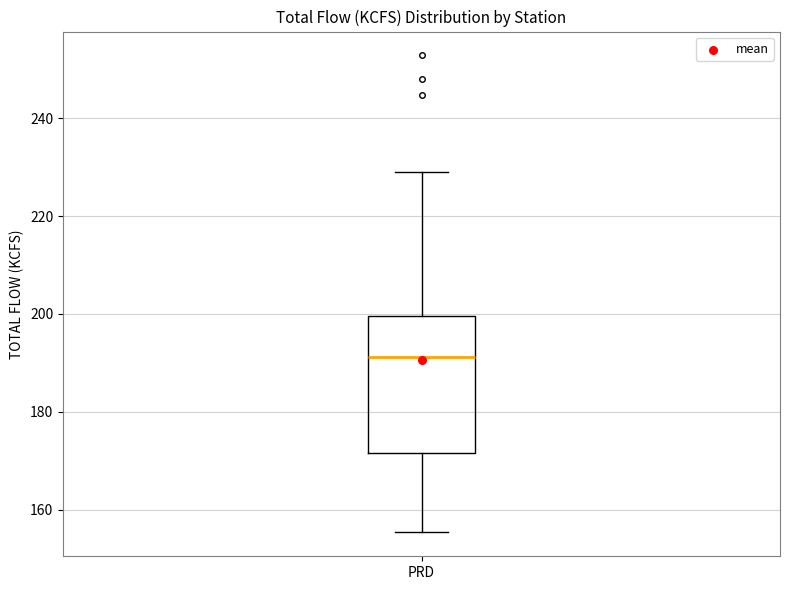

Transcribe this box plot: give where the median line is, the range the box spans, and where the two whiskers end, as read against the y-axis. The values are not printed on the chart, so give them approximately, as read against the axis.

median 192, box 172 to 200, whiskers 156 to 230